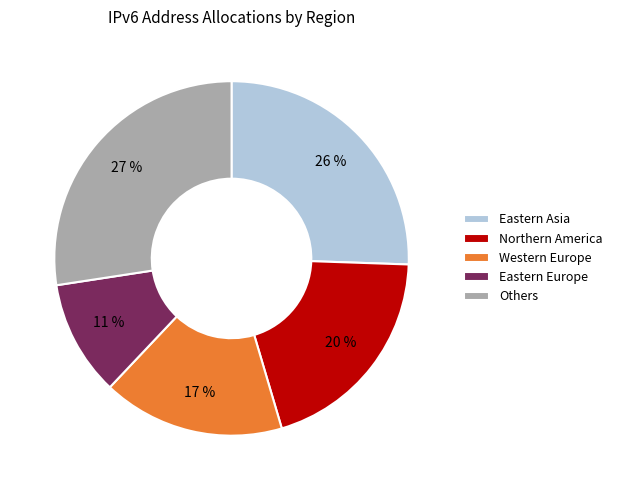

To the nearest percent, what is the average slice percentage?

20%